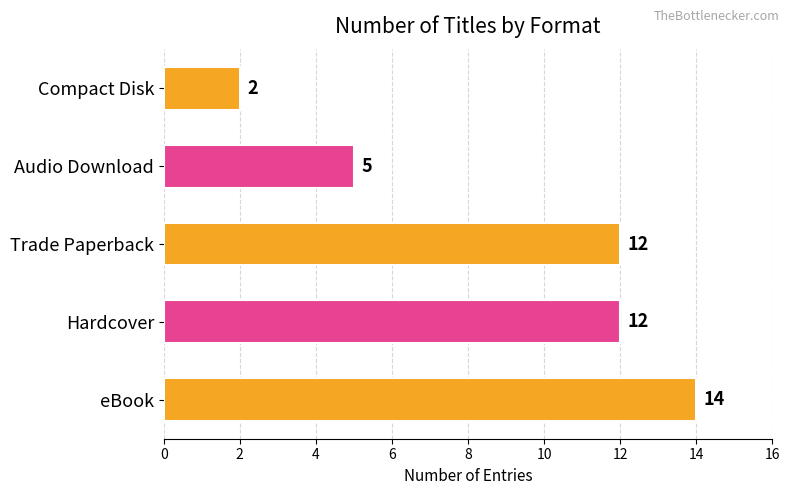

Where is the data nearest to the value 8?

Audio Download